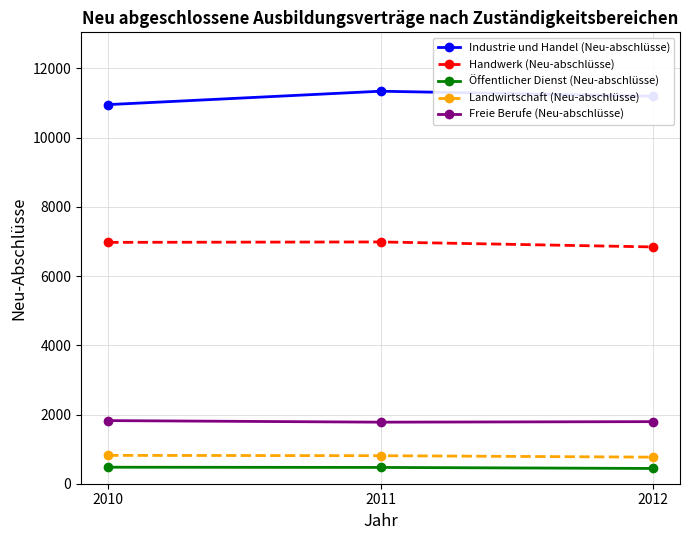

What is the average value of the Öffentlicher Dienst (Neu-abschlüsse) series?

463